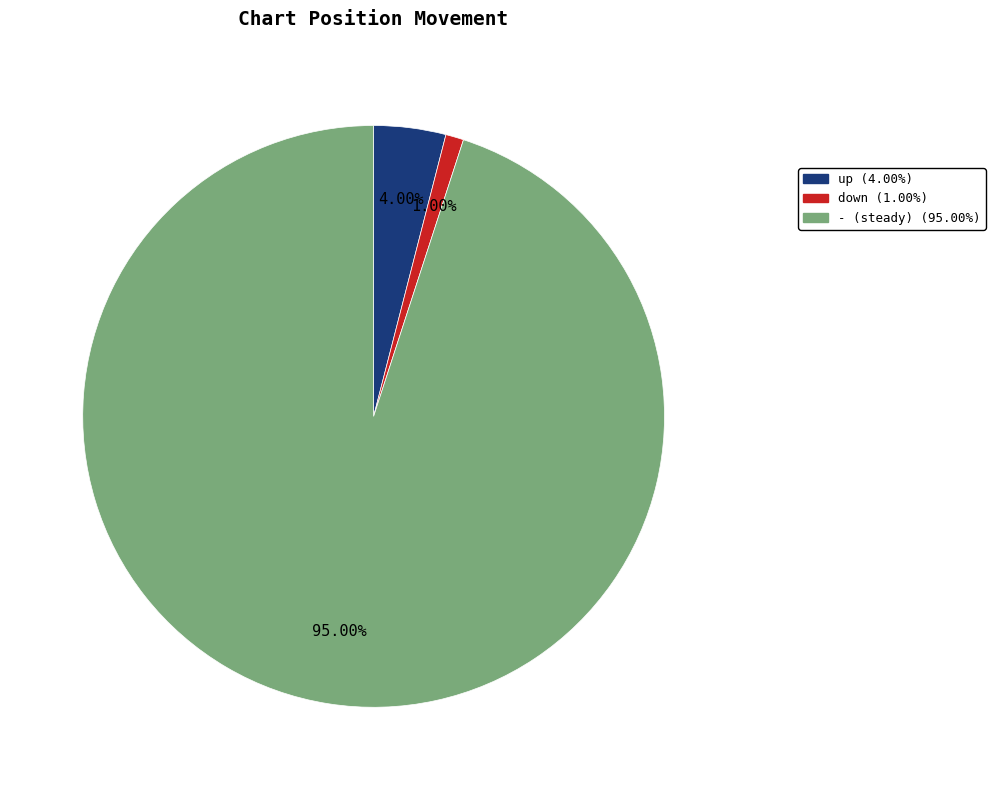

Which slice is the smallest?

down